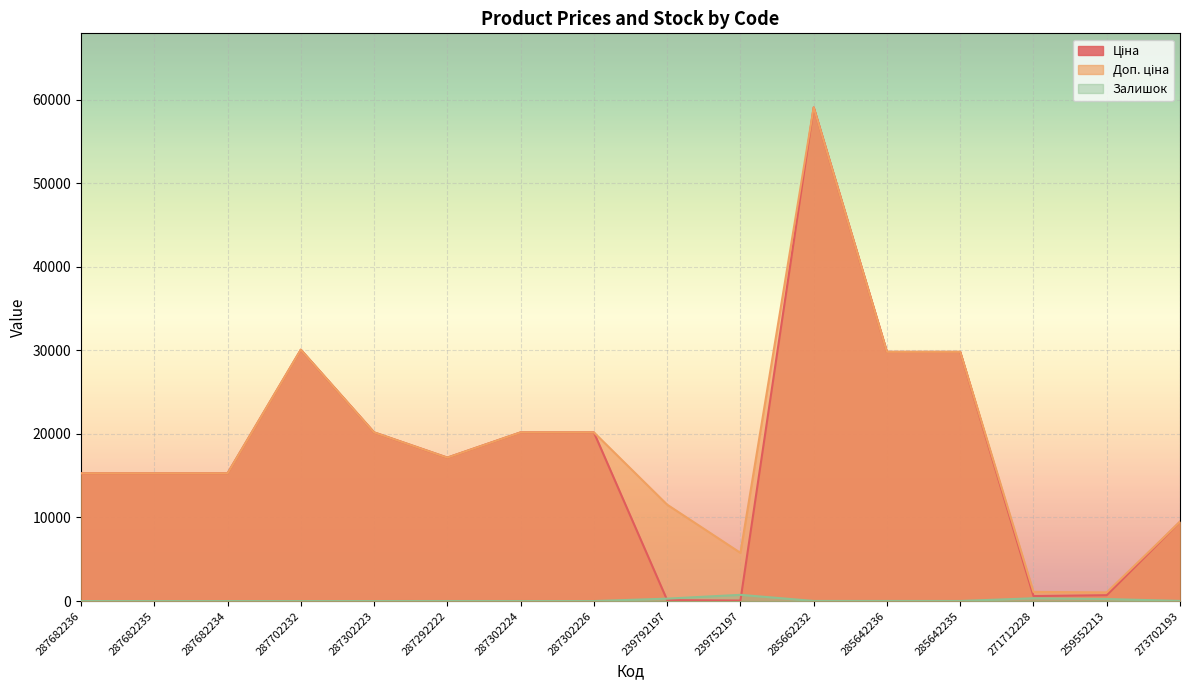

Where is Доп. ціна nearest to the value 30055?

287702232